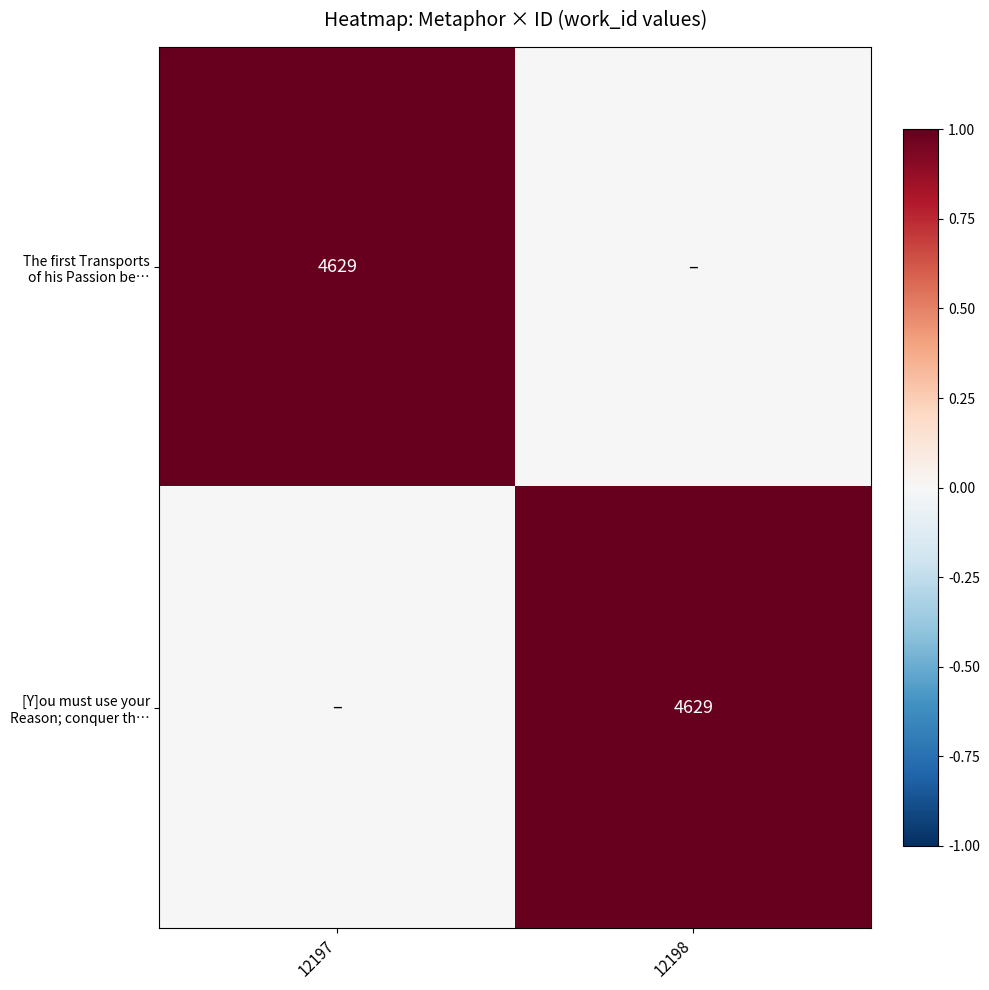

Is the value of [Y]ou must use your Reason; conquer th… at 12198 greater than the value of The first Transports of his Passion be… at 12198?

Yes